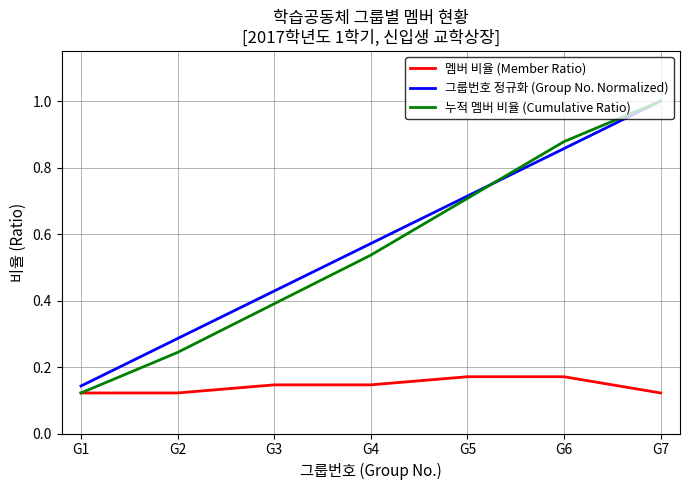

Which label corresponds to the largest value in the chart?

G7